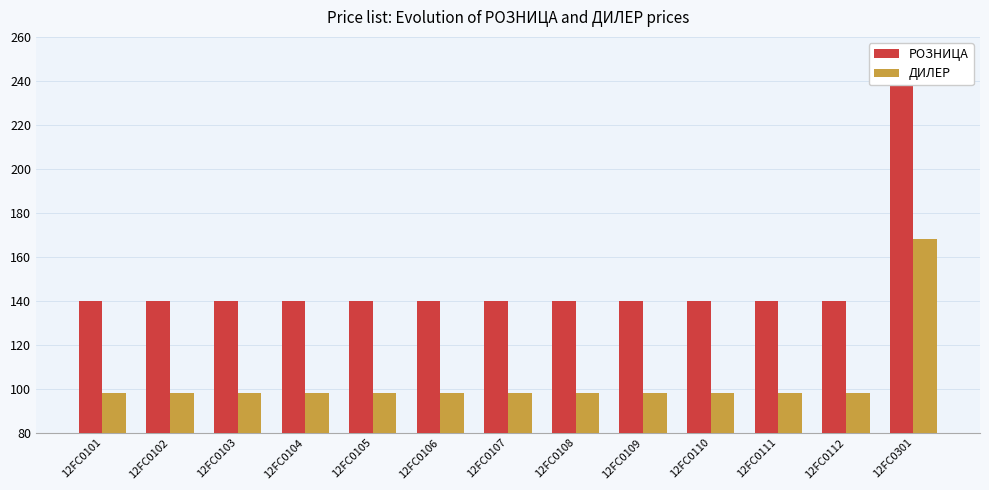

What is the value of the РОЗНИЦА bar at the 11th from the left?

140